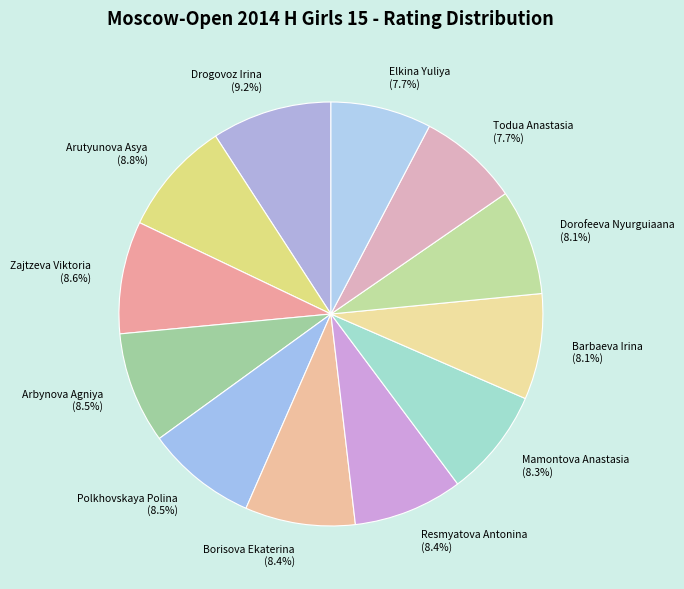

What percentage do Todua Anastasia (7.7%) and Barbaeva Irina (8.1%) together represent?

15.8%